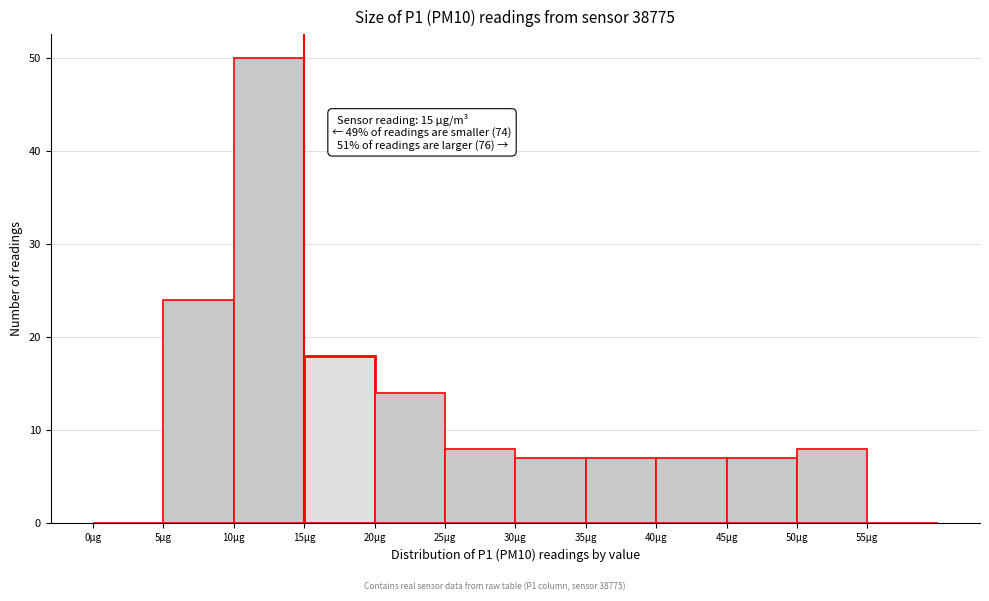

Over which range of the x-axis is the bar tallest?

10 to 15